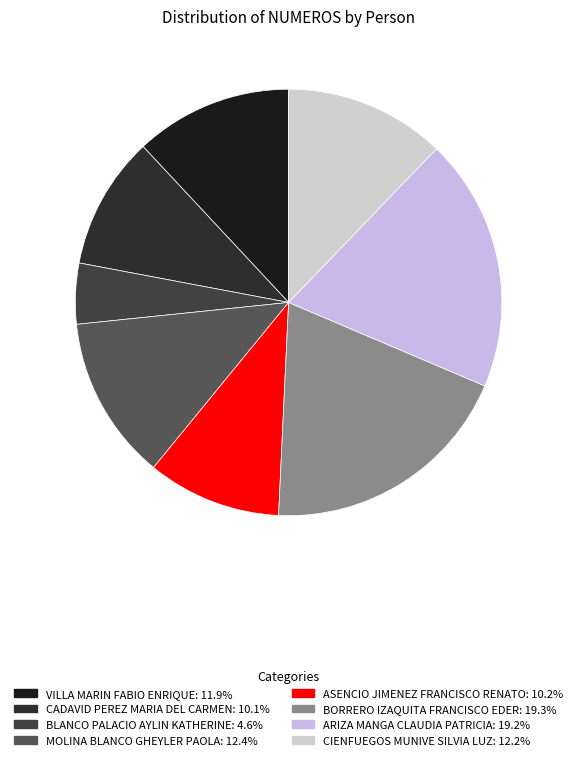

Combined, what portion of the pie is CIENFUEGOS MUNIVE SILVIA LUZ and CADAVID PEREZ MARIA DEL CARMEN?

22.3%